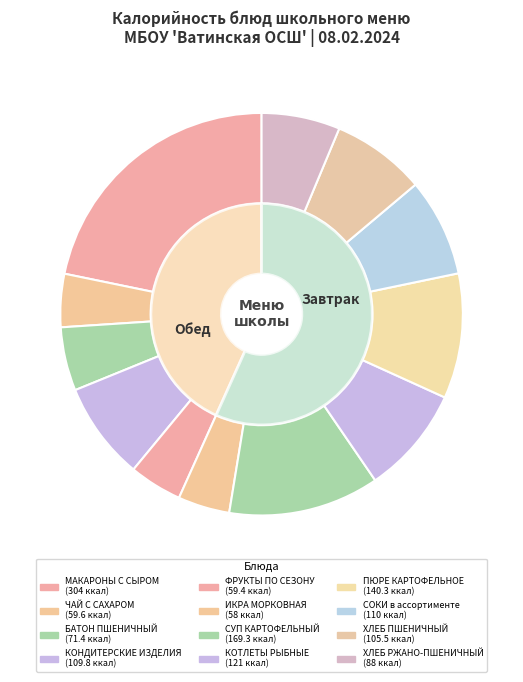

Does any single category account for the majority?

No